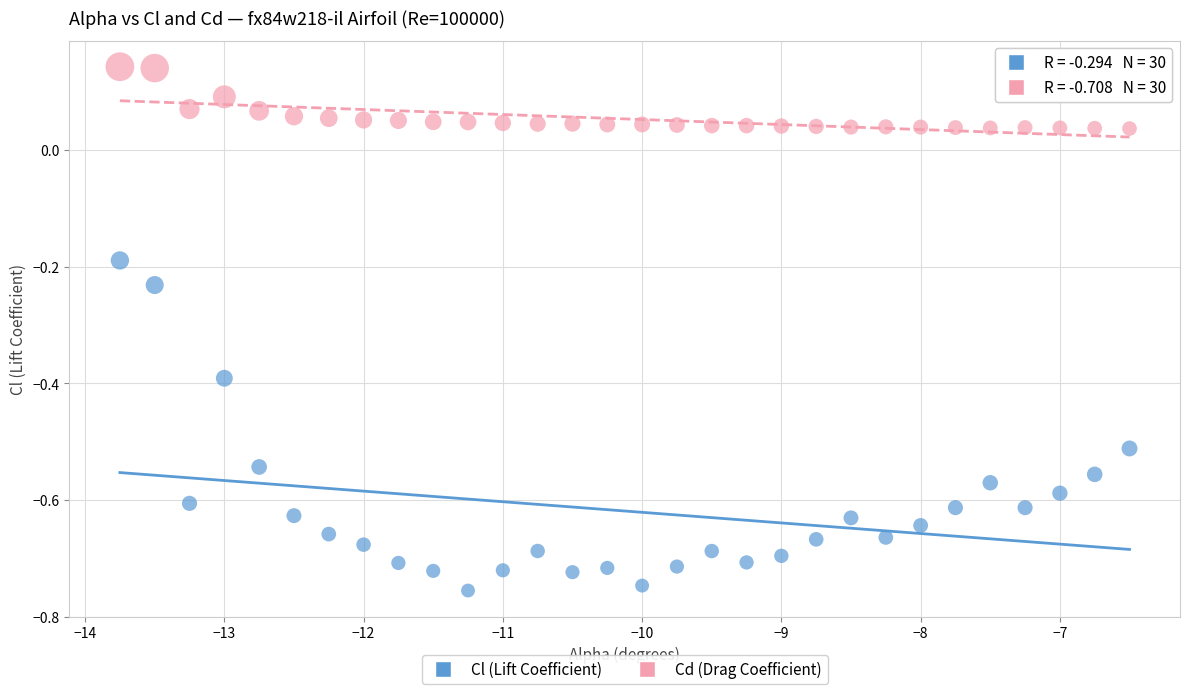

Across all data points, what is the range of Y values (max minus min)?

0.9